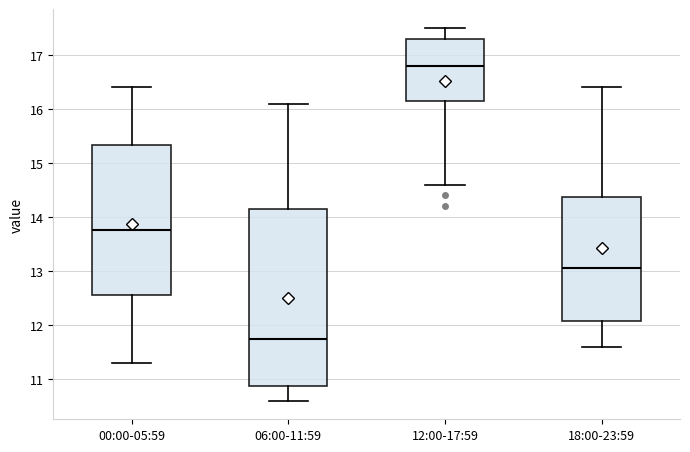

Where is the upper edge of the box for 12:00-17:59 on the y-axis? The values are not printed on the chart, so give them approximately, as read against the axis.

17.3